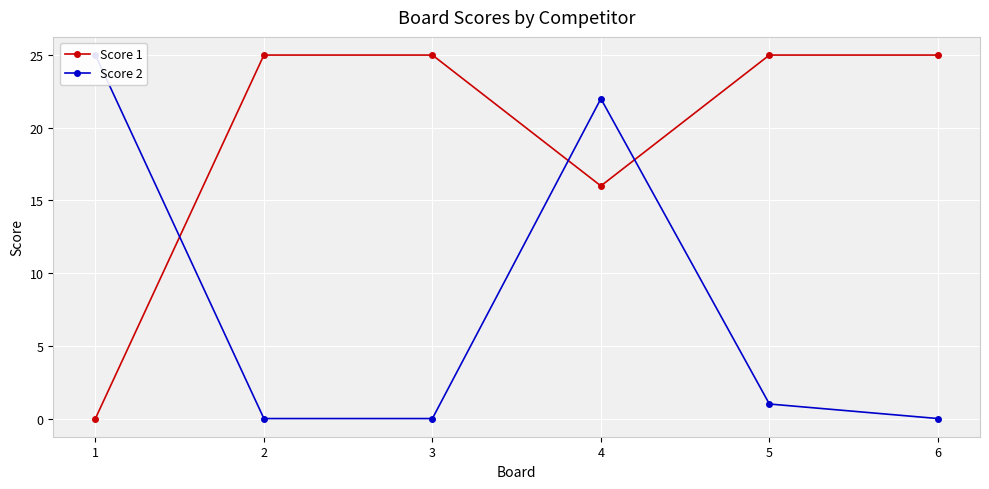

Which label corresponds to the largest value in the chart?

2